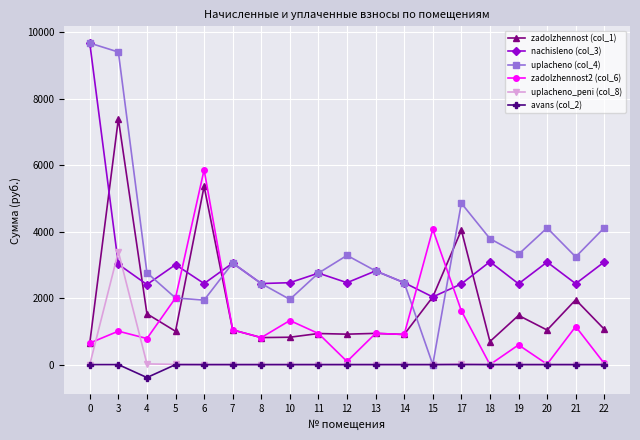

True or false: nachisleno (col_3) has more than 0 points higher than both neighbors.

True